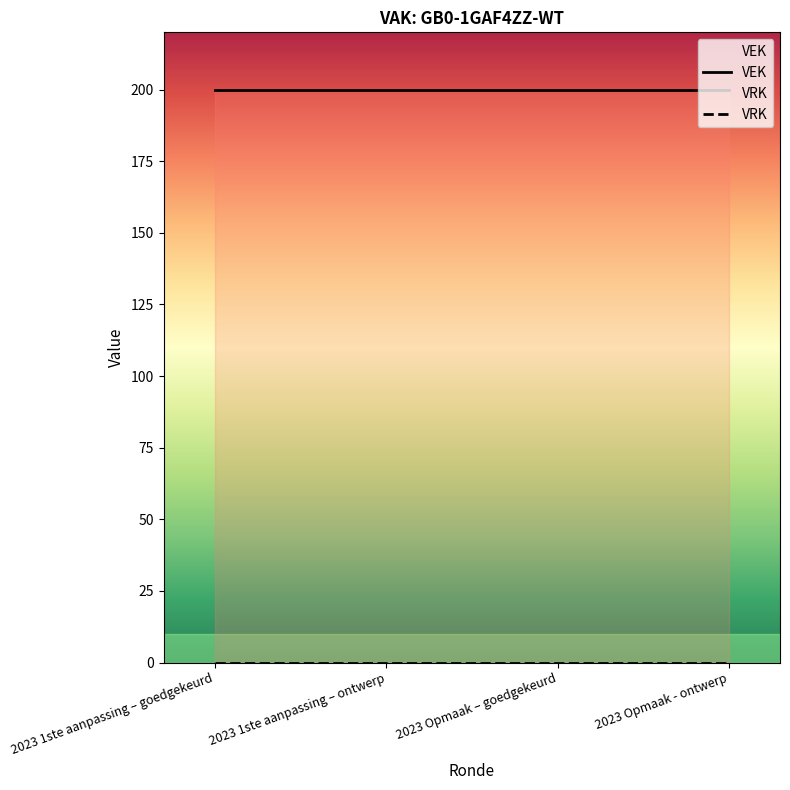

Rank the series at 2023 Opmaak – goedgekeurd from lowest to highest value.

VRK, VEK